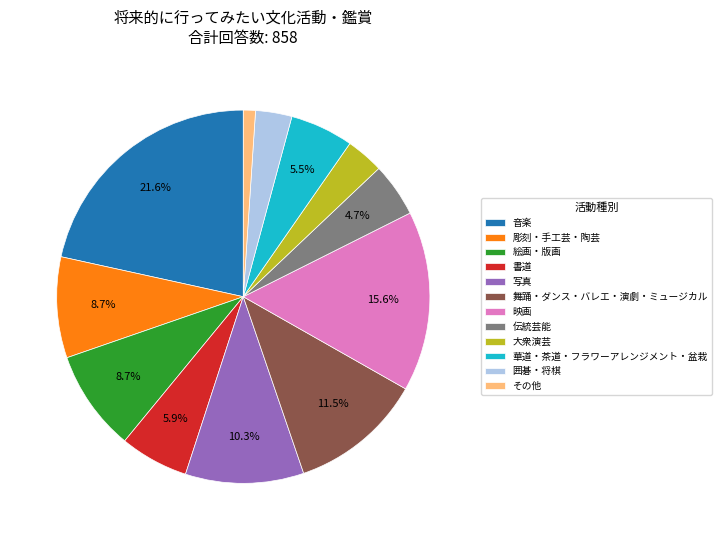

Is there any slice that represents more than half of the pie?

No